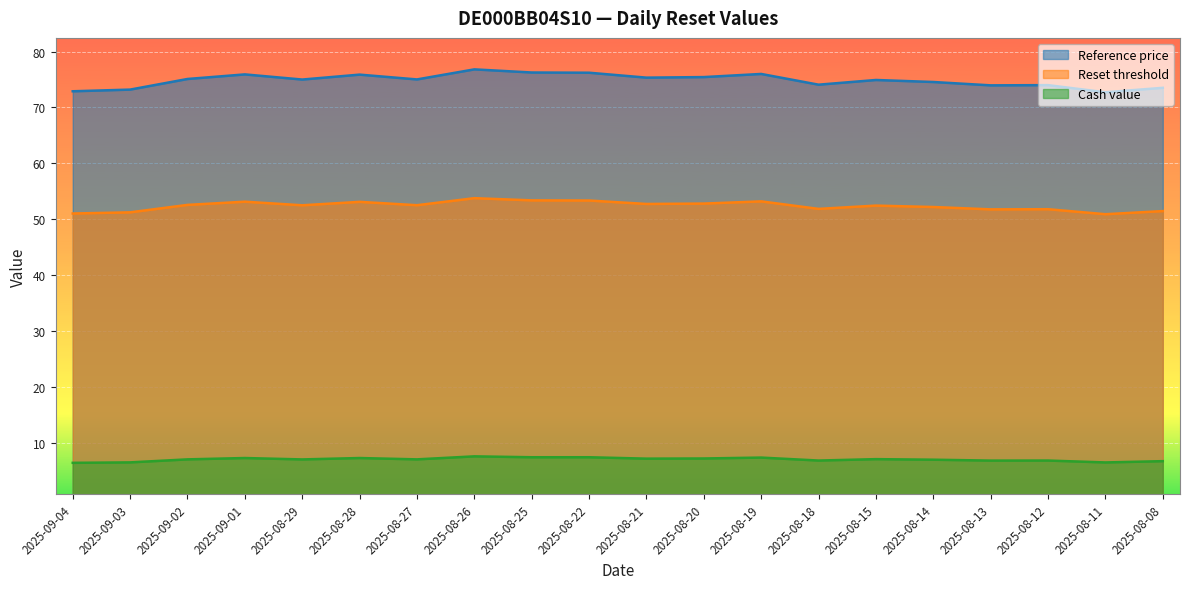

What is the approximate value of Reset threshold at 2025-08-08?

51.5